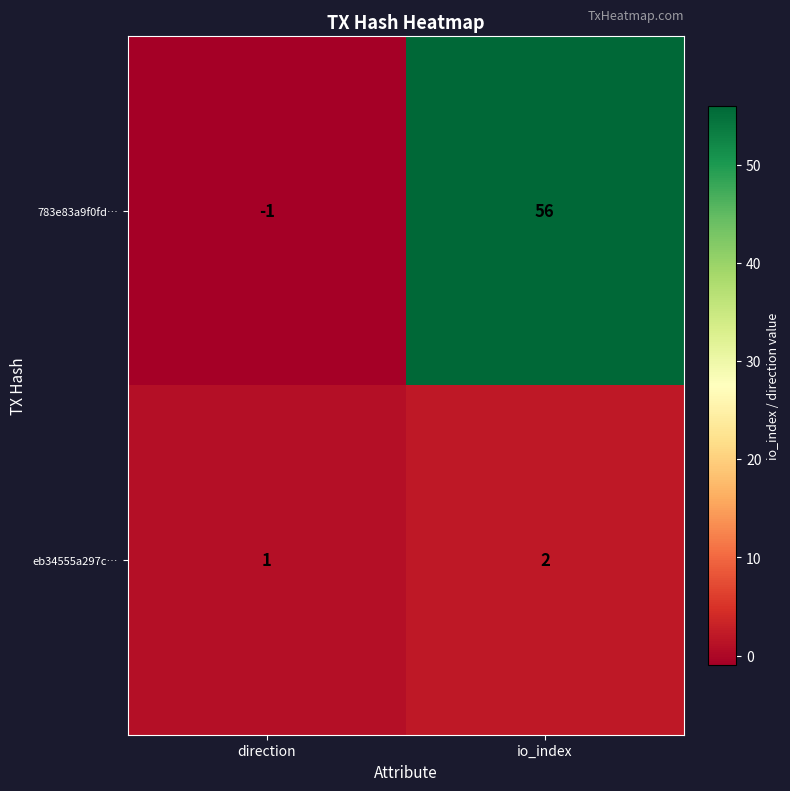

What is the difference between the highest and lowest values at direction?

2